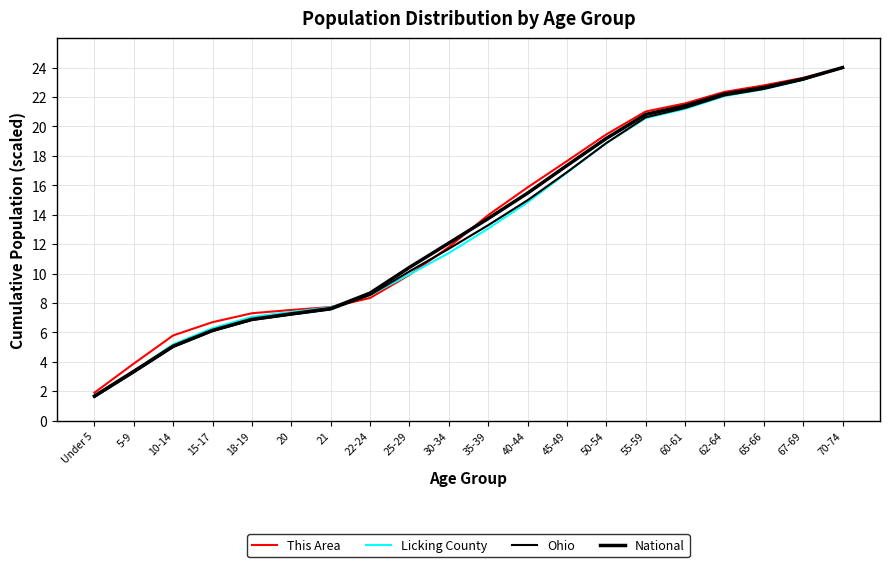

The value of This Area at 62-64 is 36.5. True or false?

False